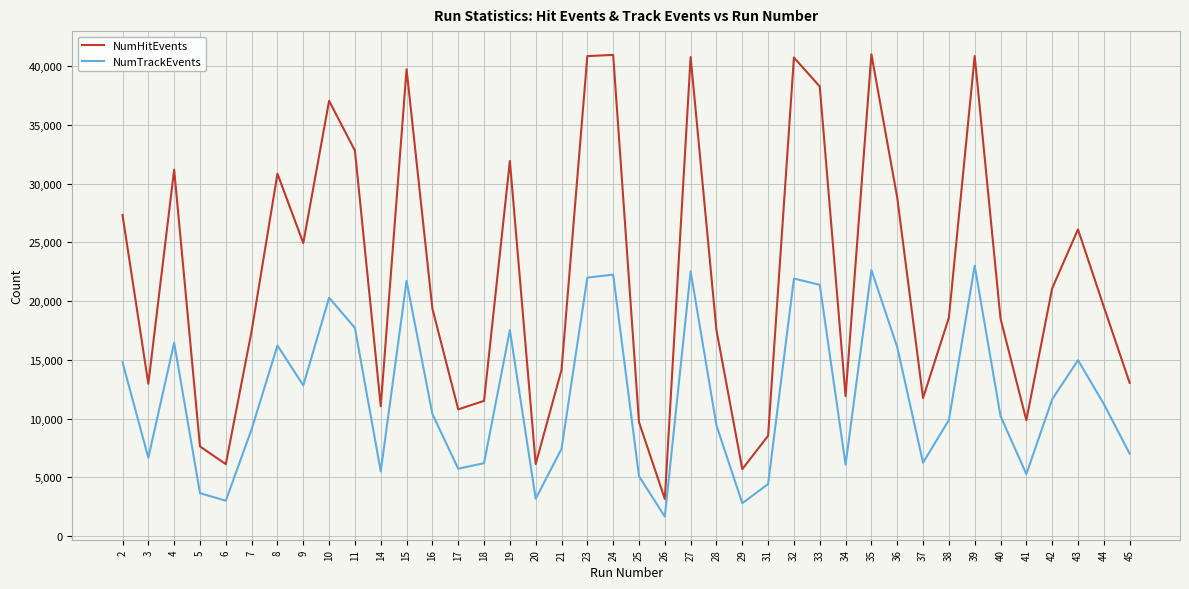

The value of NumTrackEvents at 42 is 11636. True or false?

True